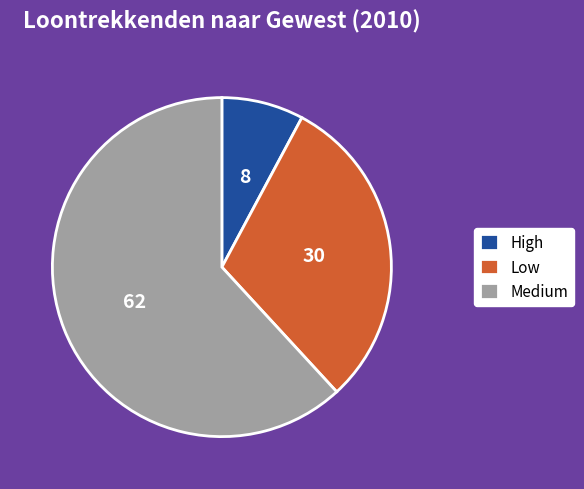

Which slice represents more than half of the pie?

Medium